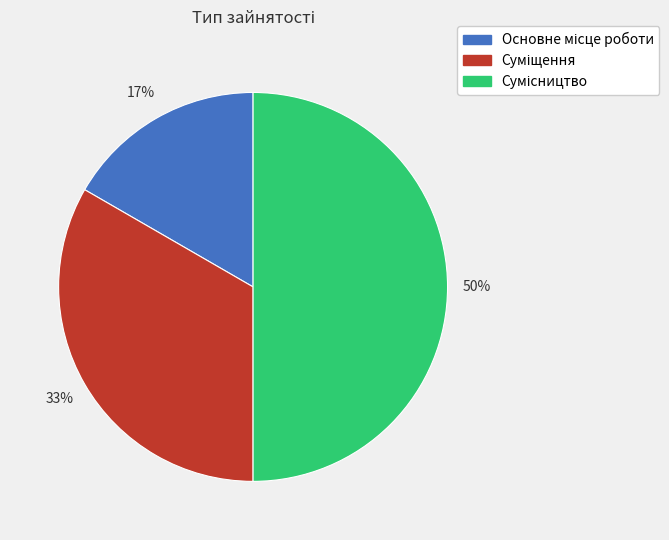

To the nearest percent, what is the average slice percentage?

33%